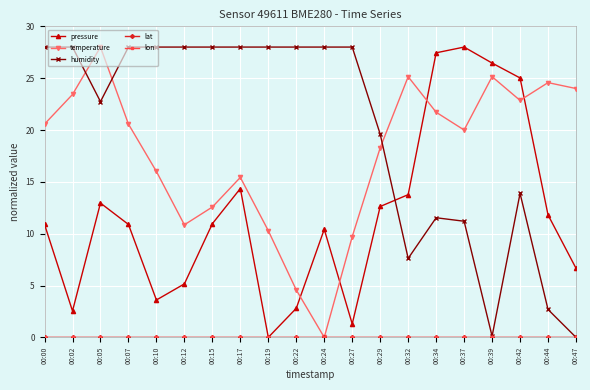

Is this an area chart (filled region under the line)?

No